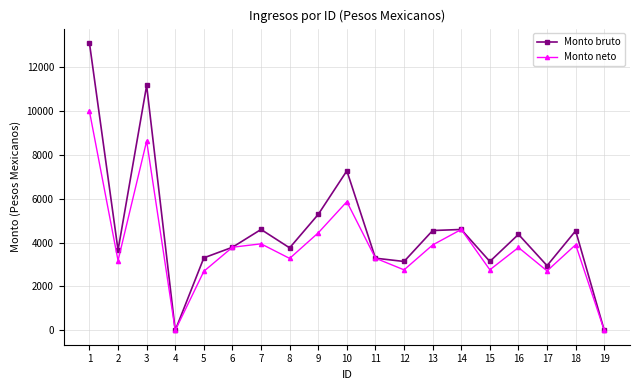

Where is the first local maximum for Monto neto?

3